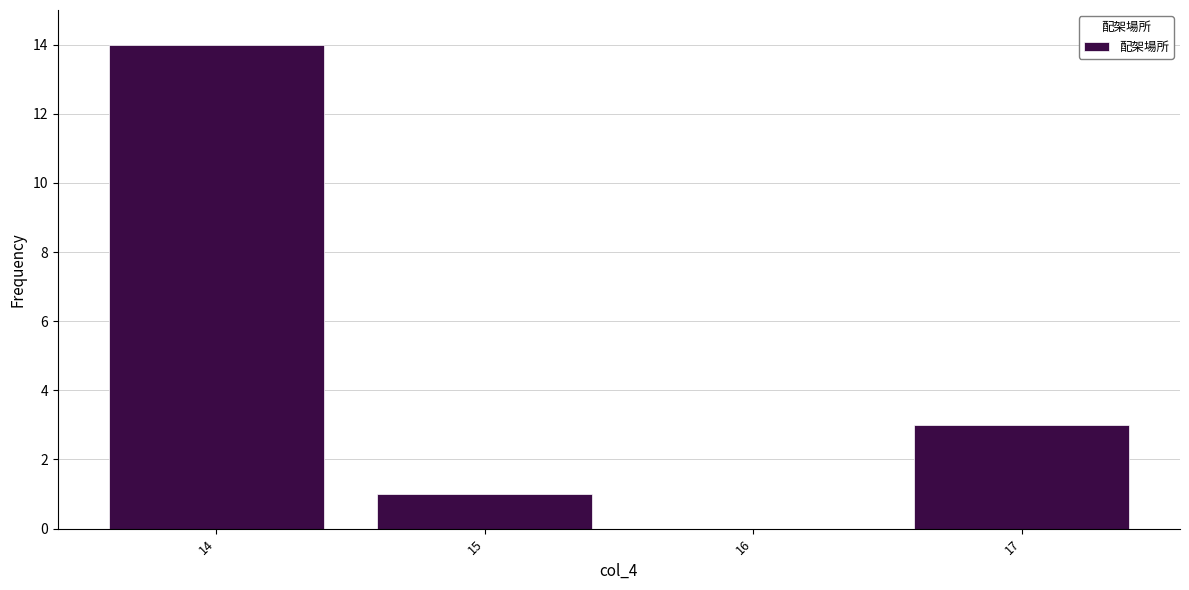

Over which range of the x-axis is the bar tallest?

13.5 to 14.5